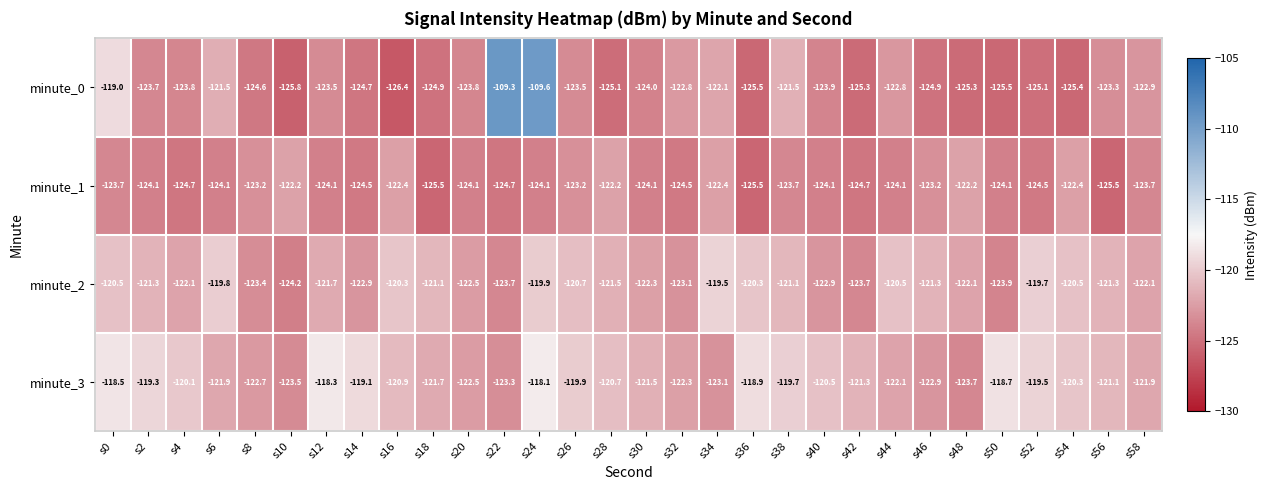

Which category has the highest value across all series?

s22